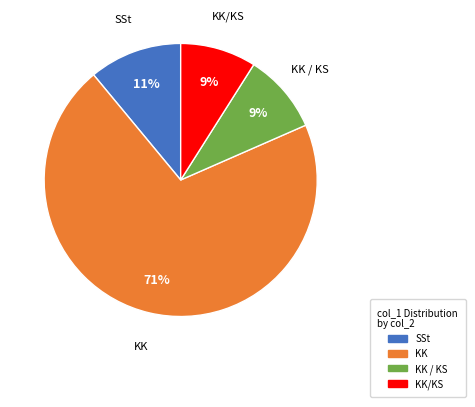

Is there a majority slice in this chart?

Yes